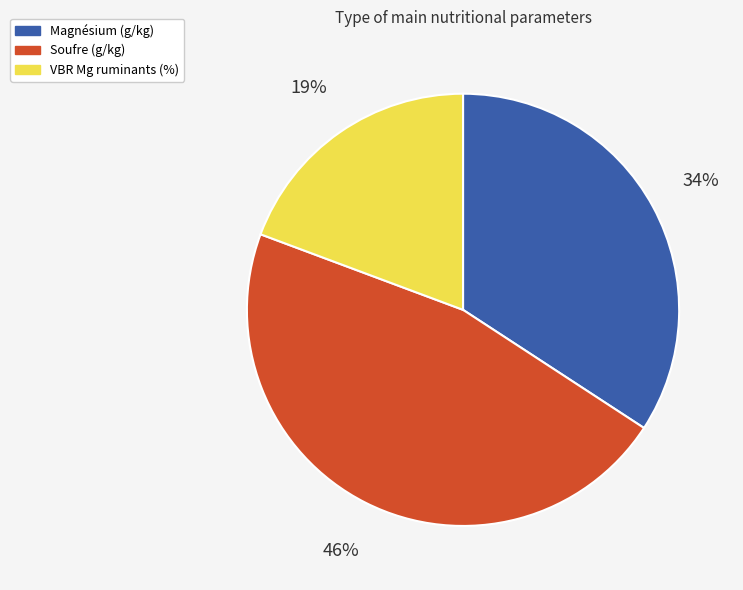

To the nearest percent, what is the difference between the largest and smallest slice percentages?

27%